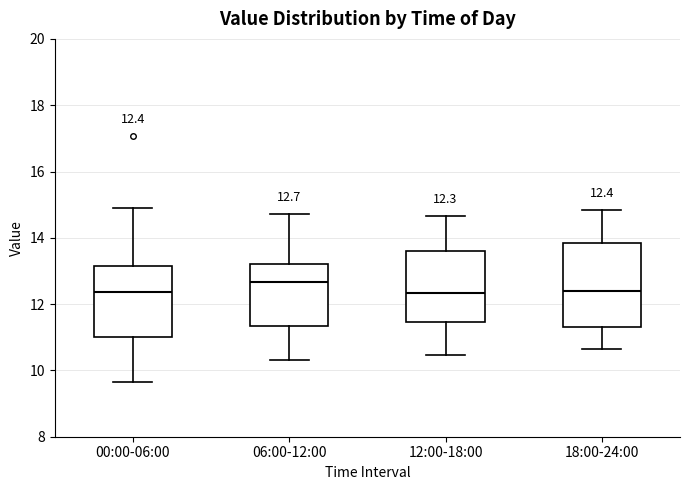

Comparing the boxes themselves (not the whiskers), which one is the tallest?

18:00-24:00